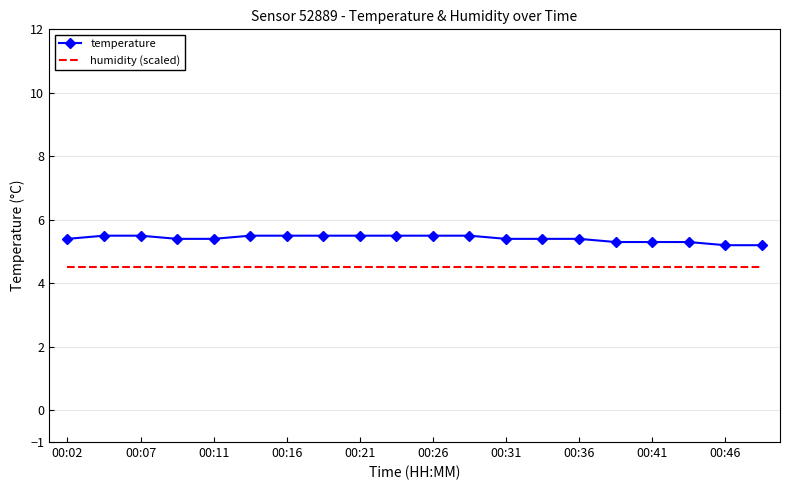

Which series has the widest spread of values?

temperature